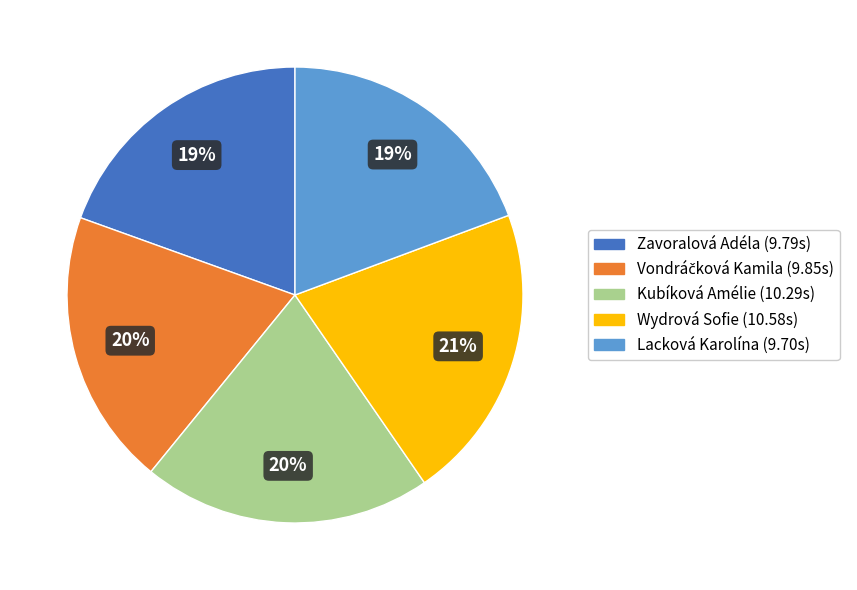

To the nearest percent, what portion does Kubíková Amélie represent?

20%